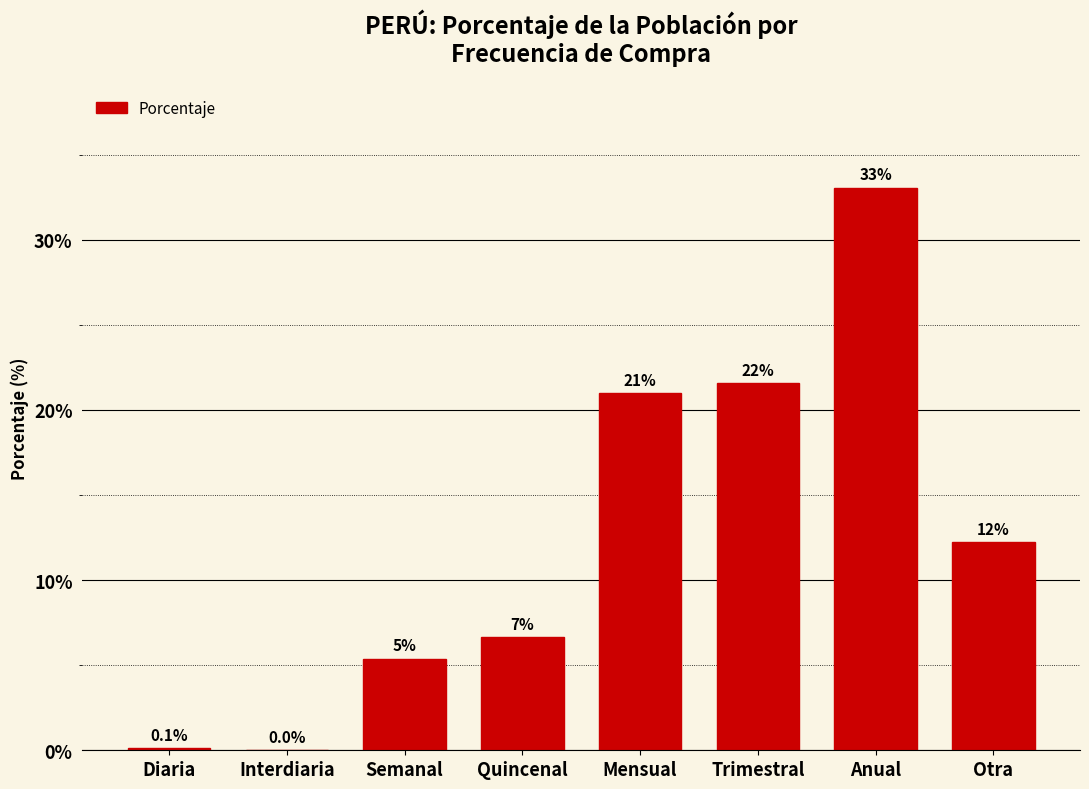

Which has a higher value, Interdiaria or Semanal?

Semanal